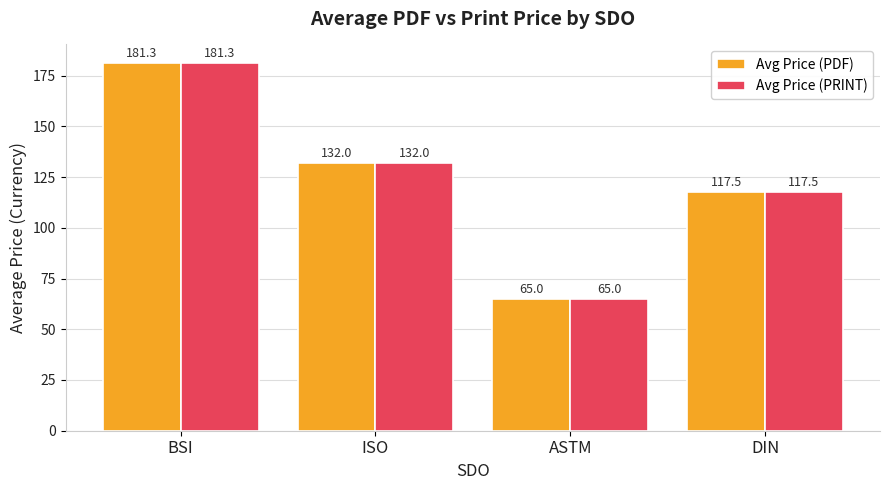

What is the sum of all Avg Price (PRINT) values?

495.8